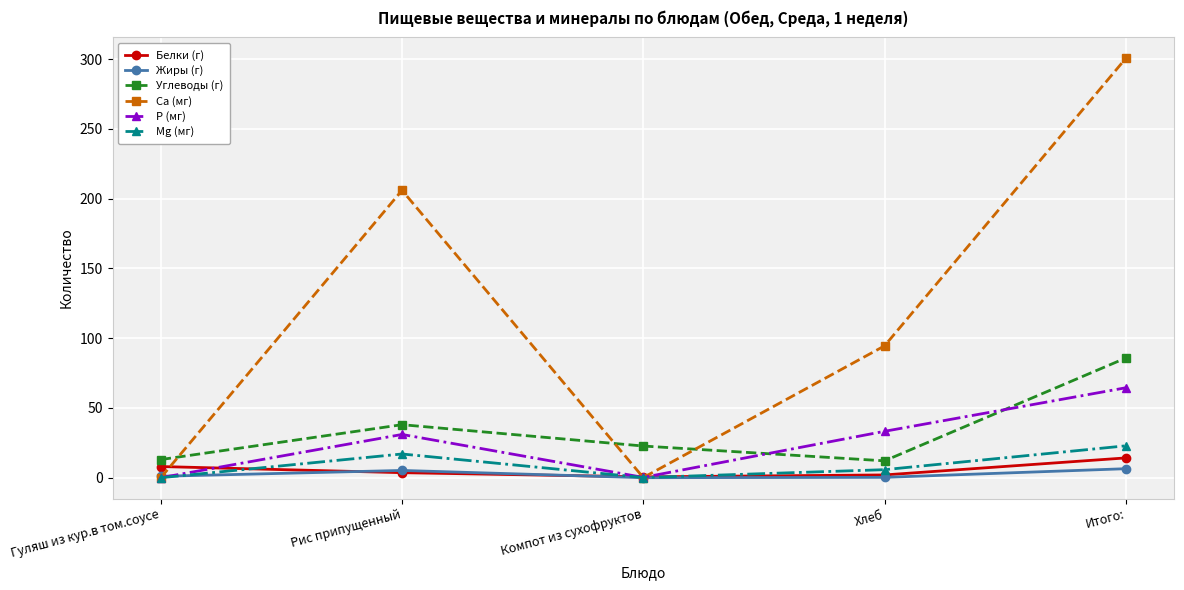

Is it true that P (мг) equals 33.2 at Хлеб?

True